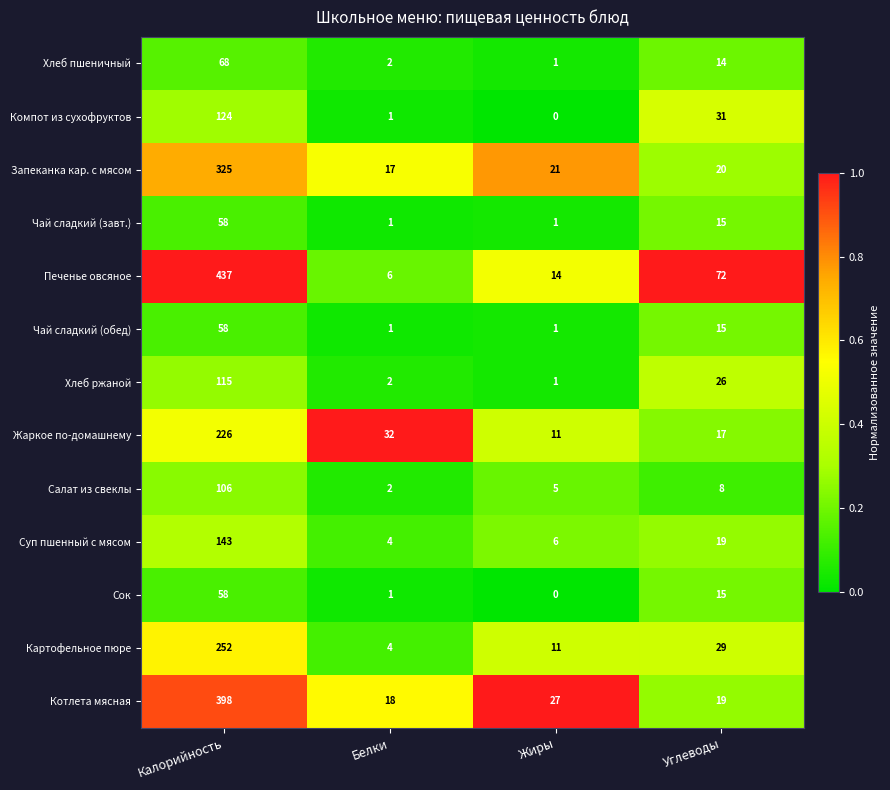

What is the difference between the maximum and second lowest values in the Картофельное пюре series?

241